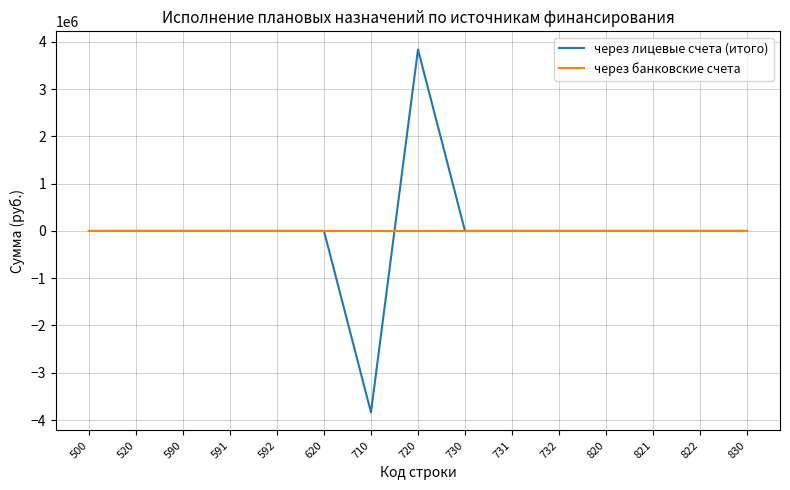

Which series has the largest range (max minus min)?

через лицевые счета (итого)